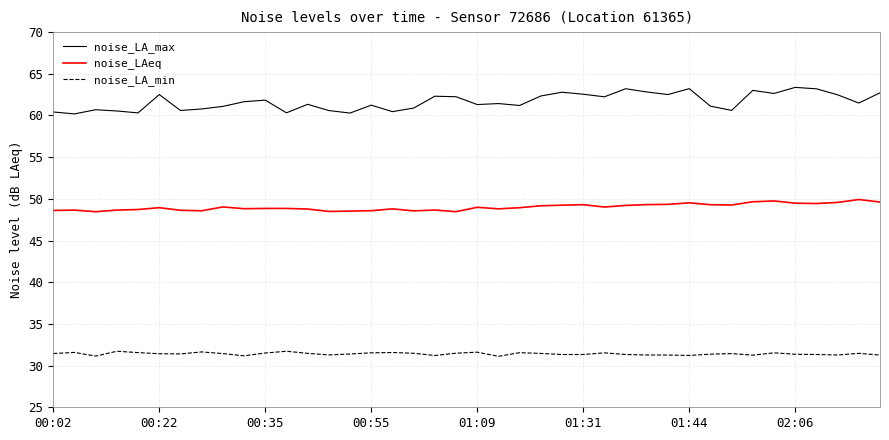

Which series has the largest range (max minus min)?

noise_LA_max